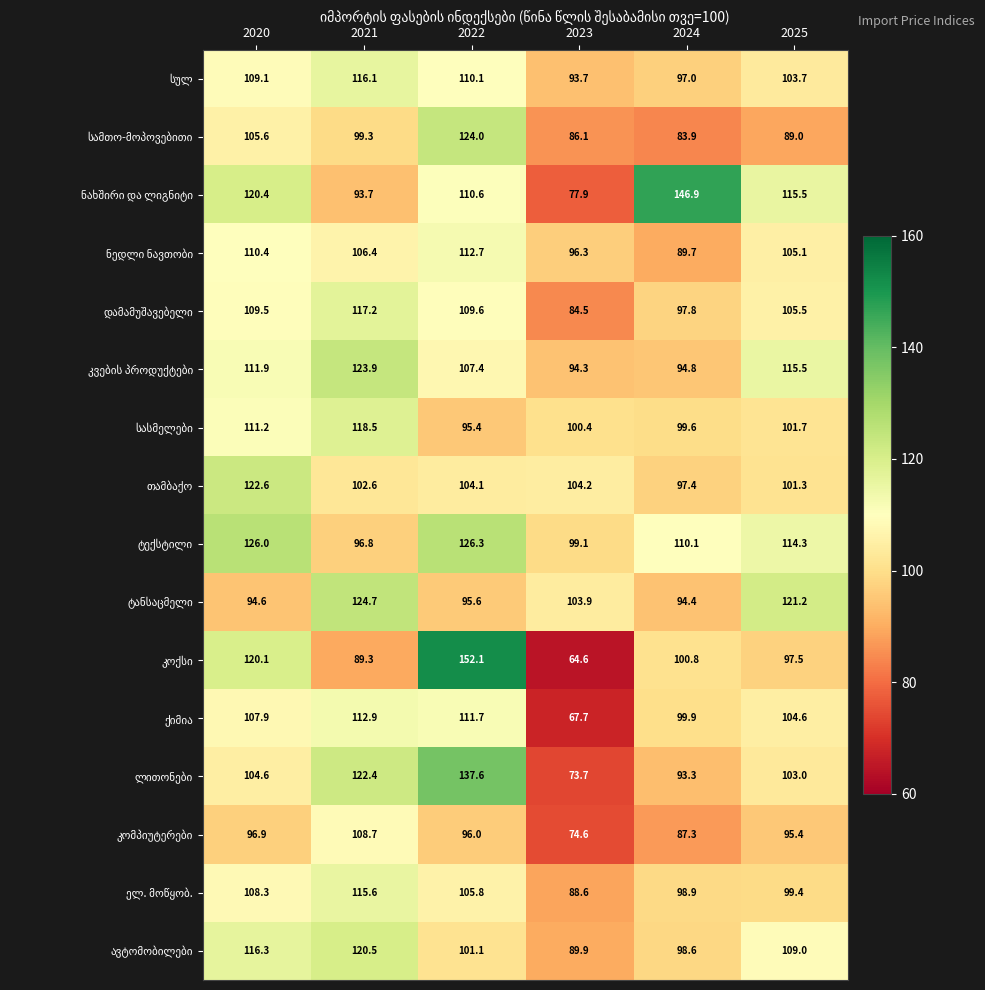

What is the minimum value shown in the chart?

64.6